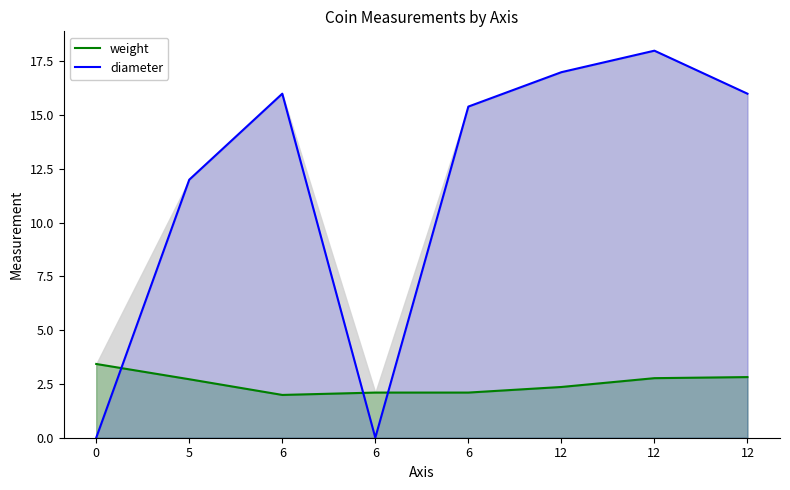

Is it true that weight equals 2.8 at 12?

True